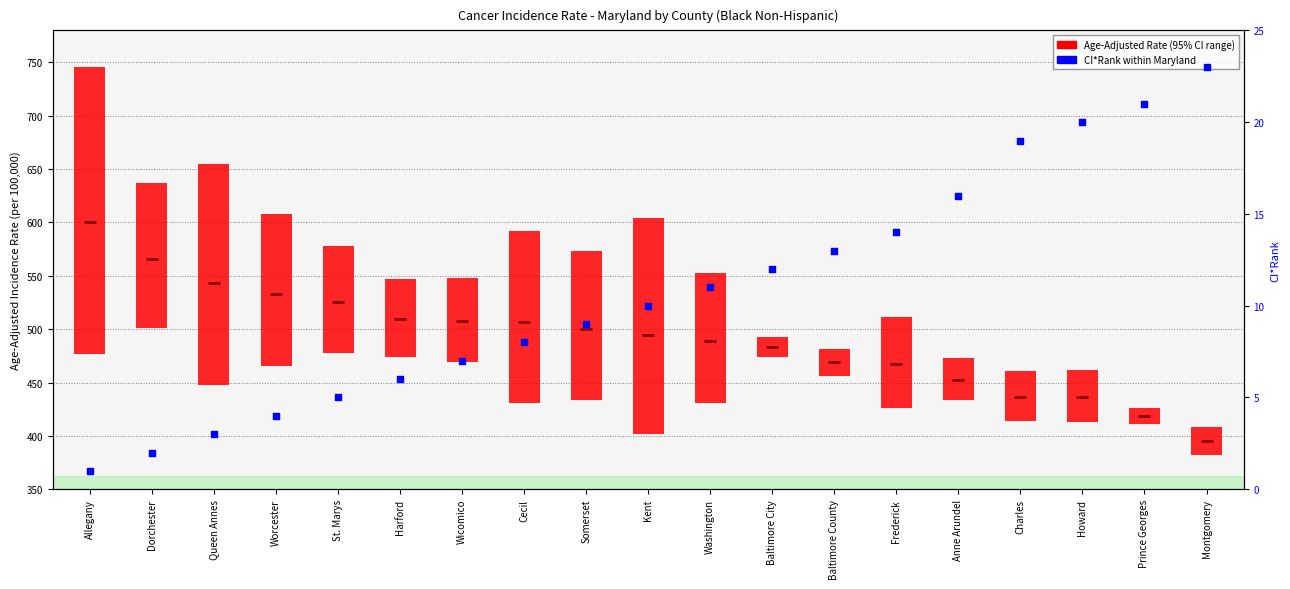

At how many categories does at least one series exceed 1?

19